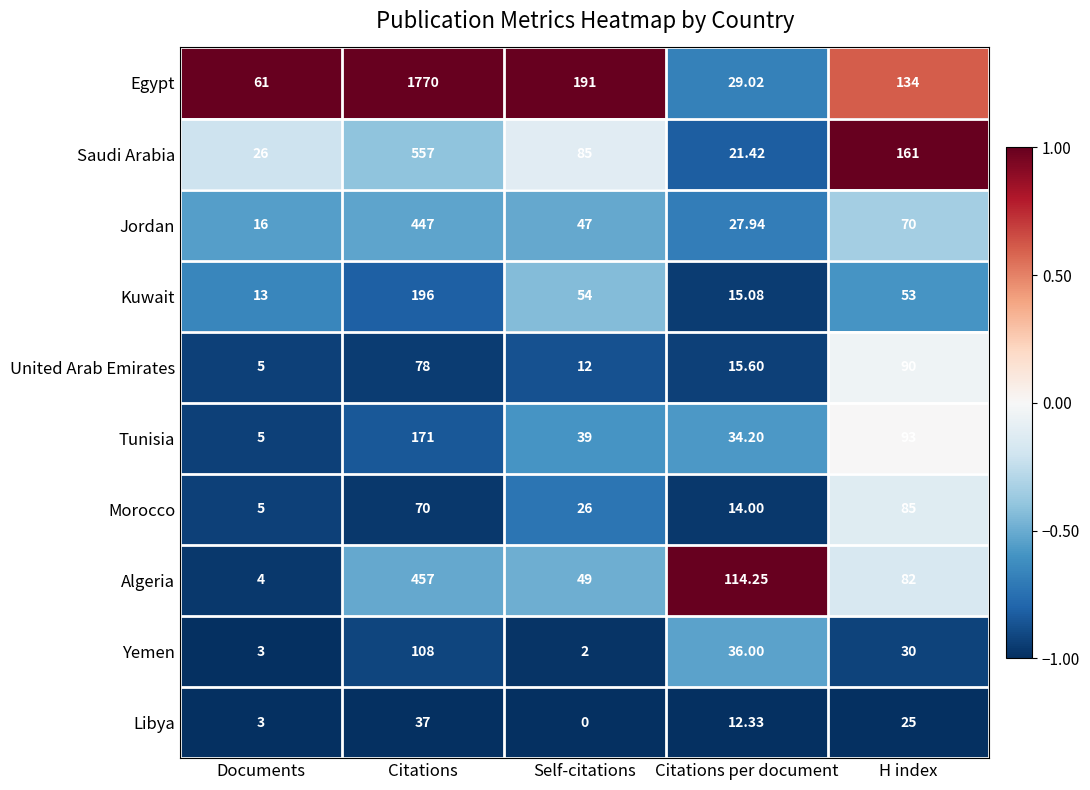

How many data points does each series have?

5